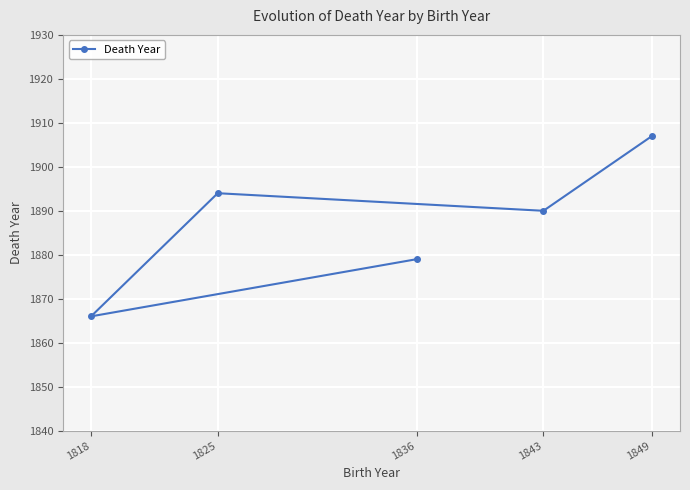

List the labels in order of value, smallest first.

1818, 1836, 1843, 1825, 1849